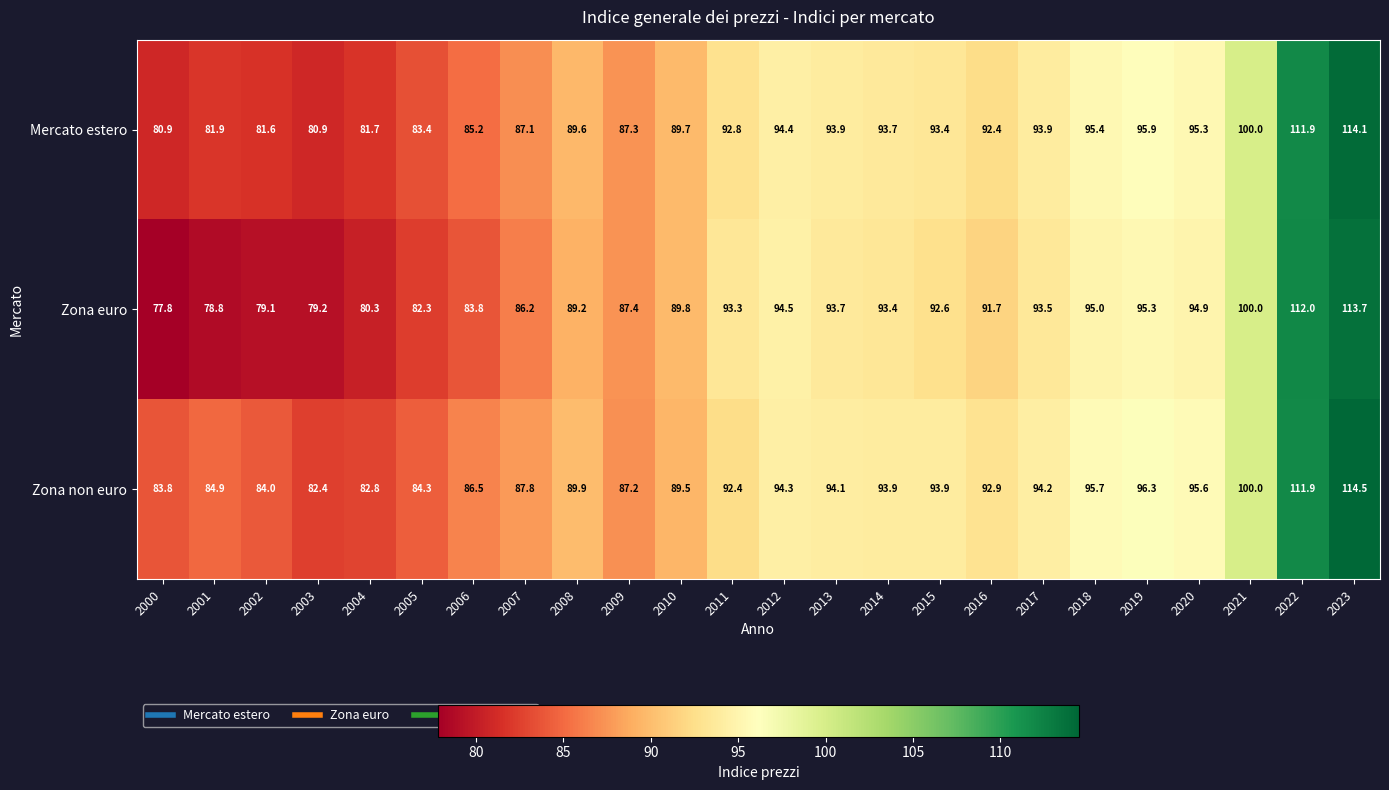

Which series has the widest spread of values?

Zona euro